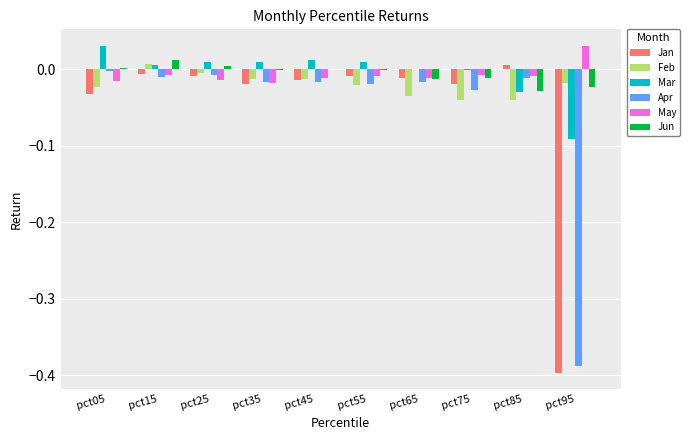

Count the number of data series in this chart.

6